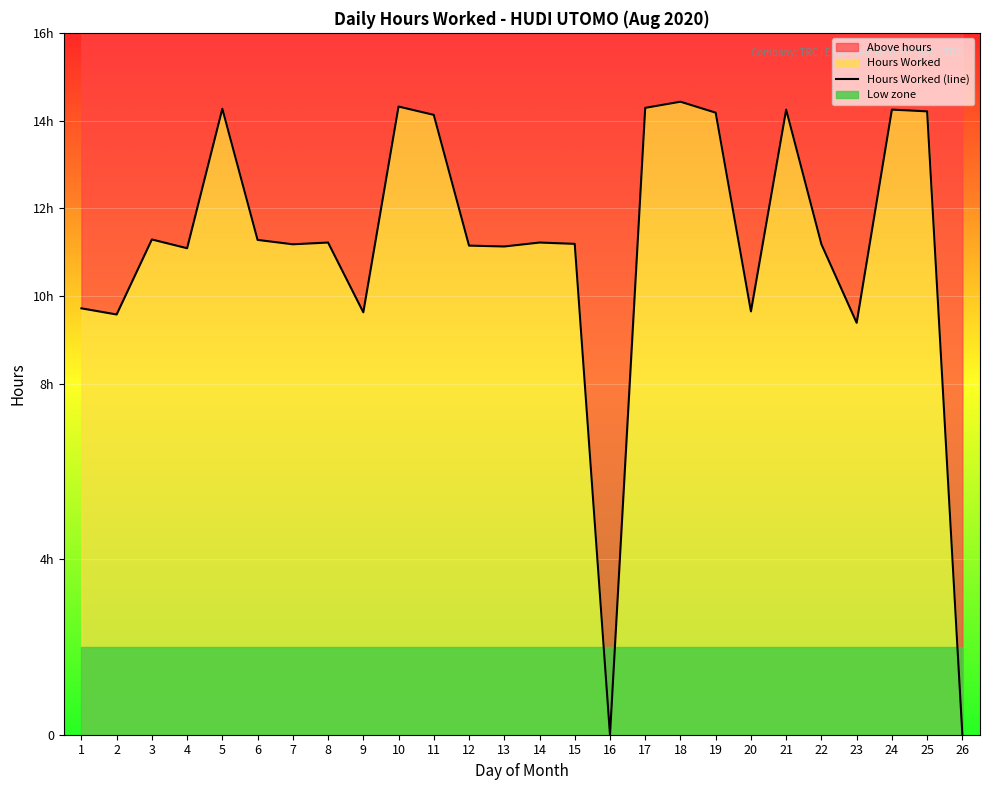

What is the change in value from 3 to 11?

+2.8